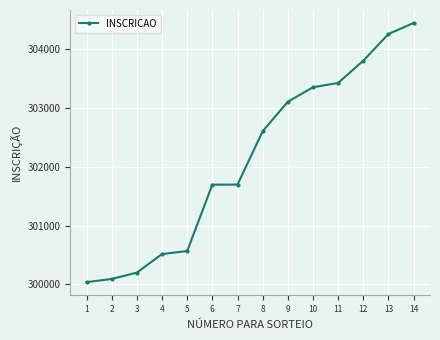

What is the minimum value shown in the chart?

300037